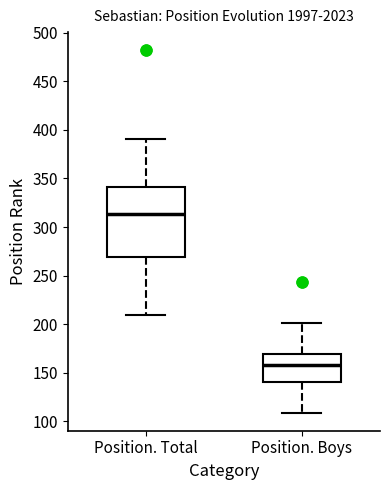

Reading left to right, transcribe this box plot: for each box, give where its median line is, the range the box spans, and where its two whiskers end, as read against the y-axis. The values are not printed on the chart, so give them approximately, as read against the axis.

Position. Total: median 315, box 270 to 340, whiskers 210 to 390
Position. Boys: median 160, box 140 to 170, whiskers 110 to 200